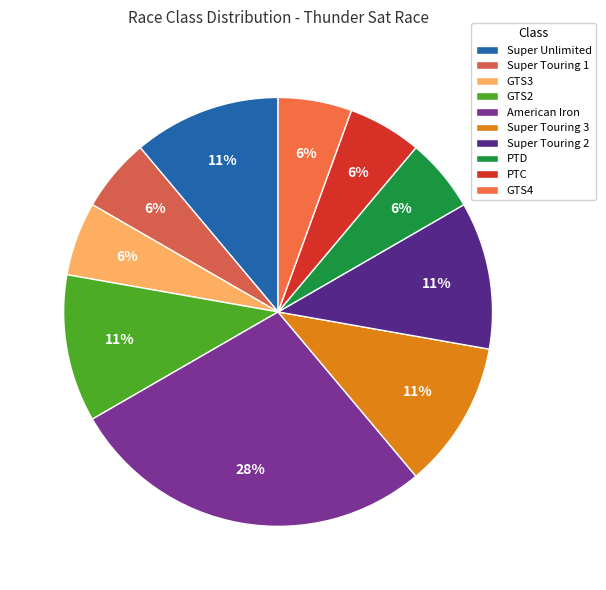

Which slice is the smallest?

Super Touring 1